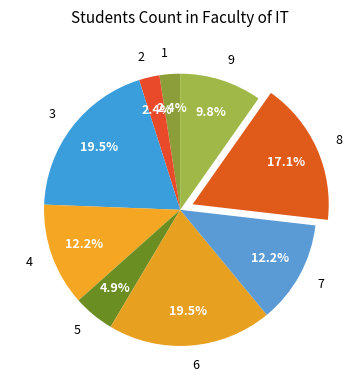

To the nearest percent, what is the difference between the 1 and 4 slice percentages?

10%